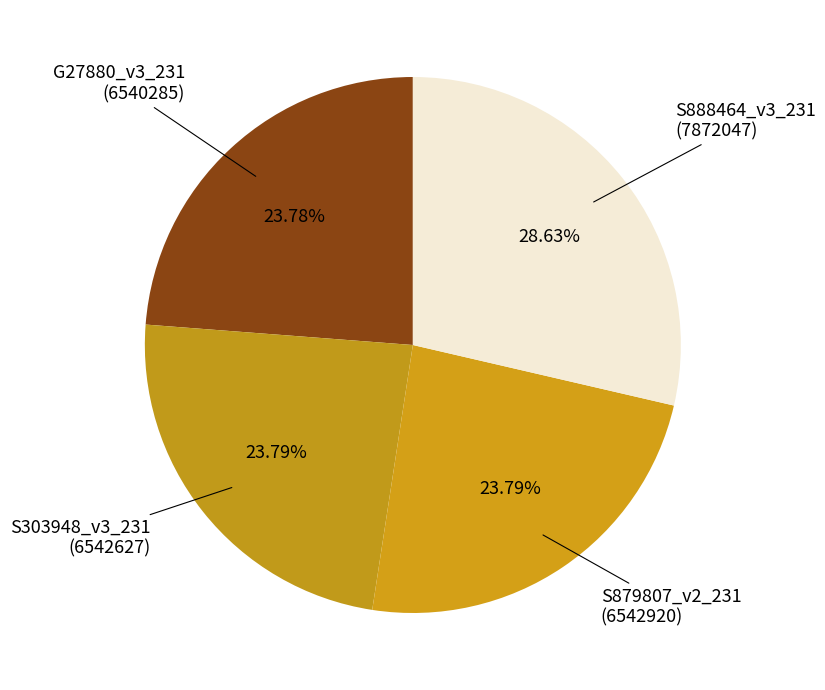

How many slices are in this pie chart?

4